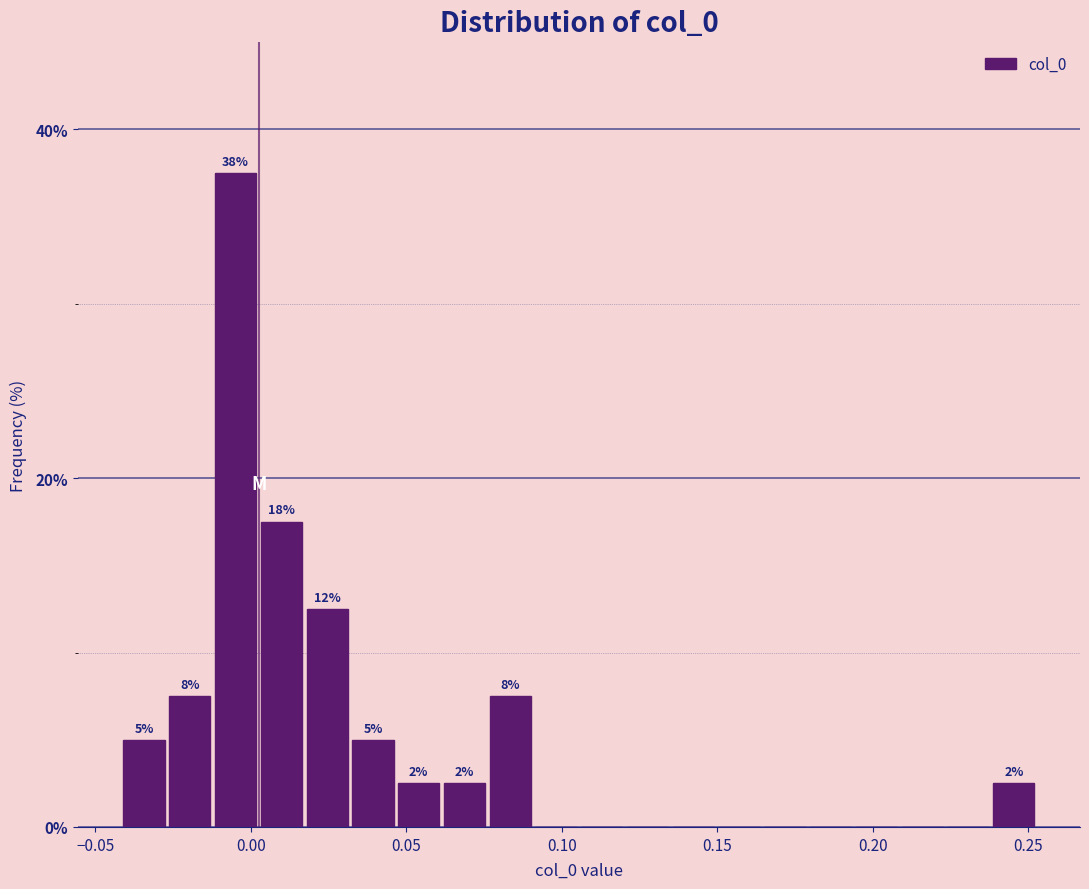

Read against the x-axis, roughly where is the centre of the tallest bar?

-0.005